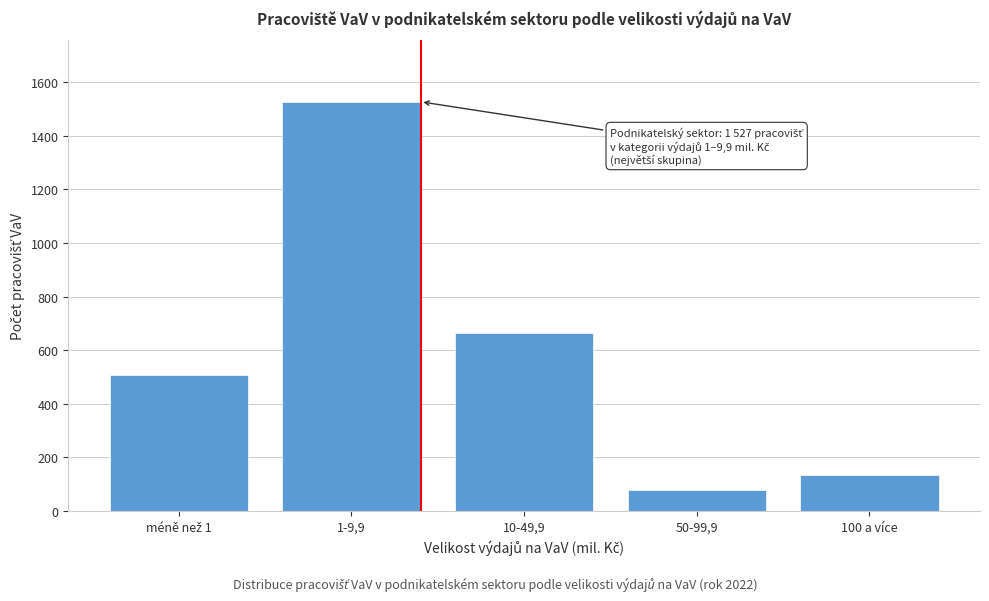

What is the ratio of the value at 1-9,9 to the value at 10-49,9?

2.3